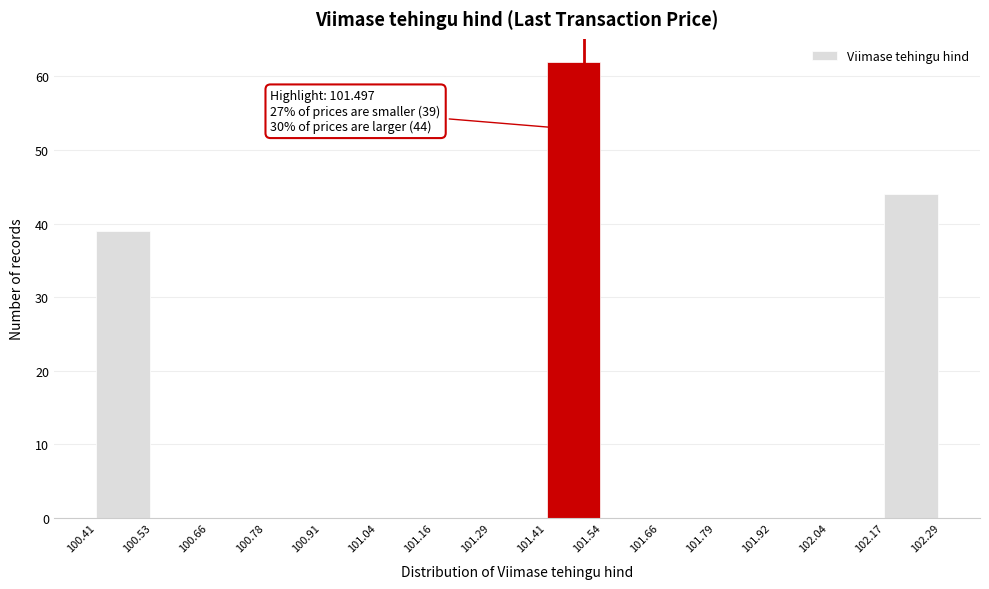

Which range on the x-axis has the tallest bar?

101.41 to 101.54